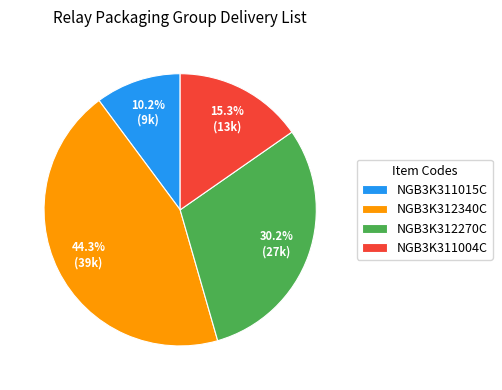

How many segments does this pie chart have?

4